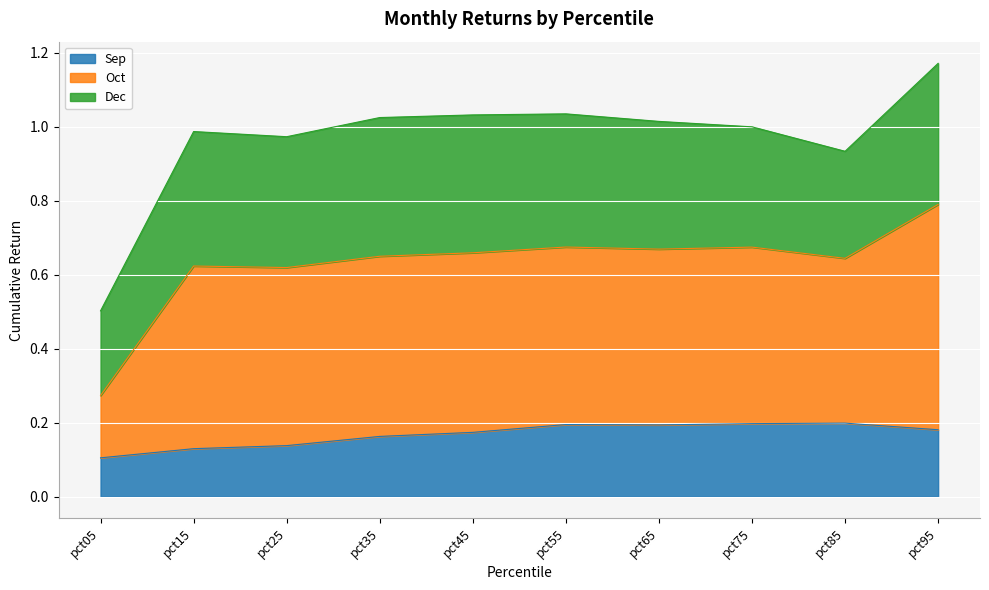

Where is the first local maximum for Sep?

pct55